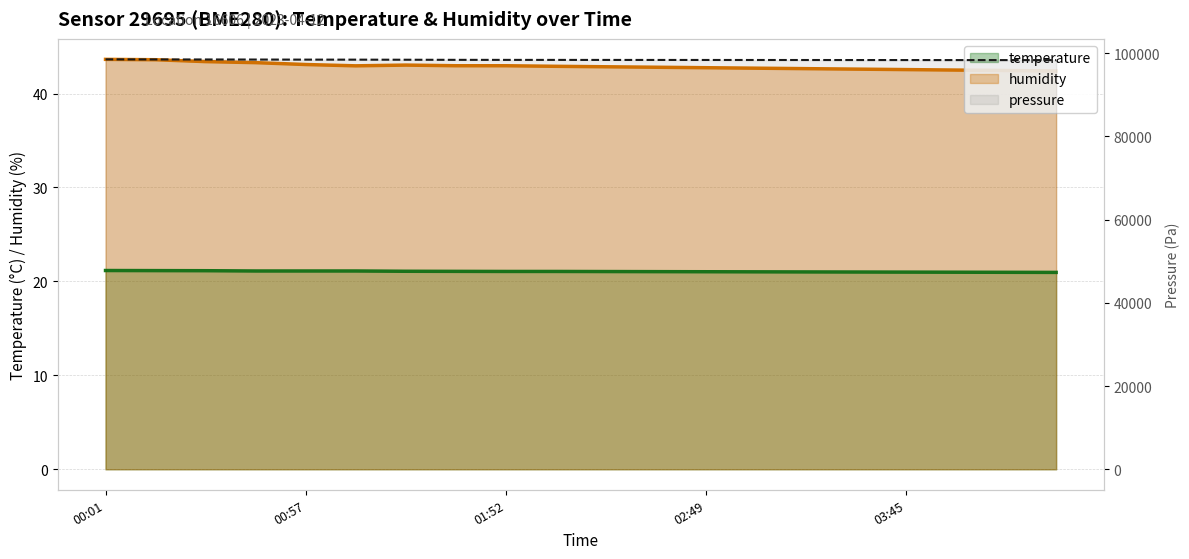

True or false: temperature and humidity cross at least once.

False